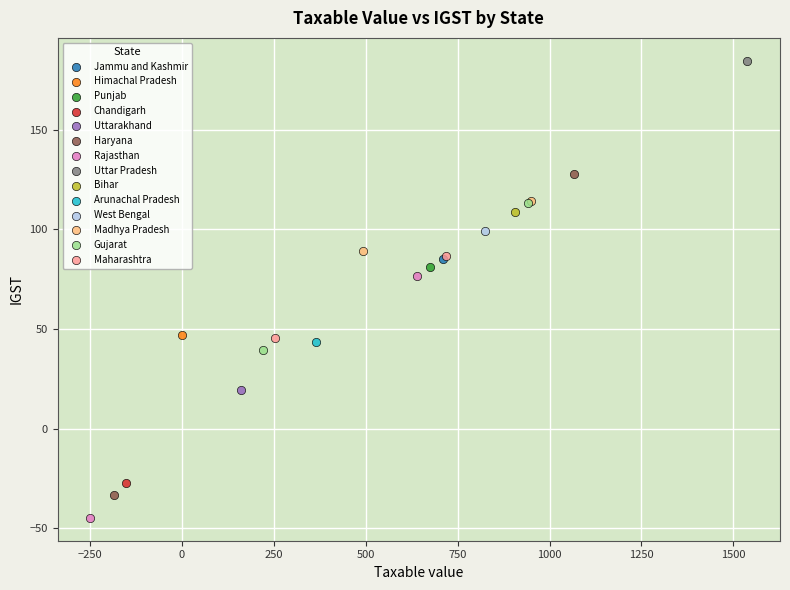

What are all the series names shown in the legend?

Jammu and Kashmir, Himachal Pradesh, Punjab, Chandigarh, Uttarakhand, Haryana, Rajasthan, Uttar Pradesh, Bihar, Arunachal Pradesh, West Bengal, Madhya Pradesh, Gujarat, Maharashtra